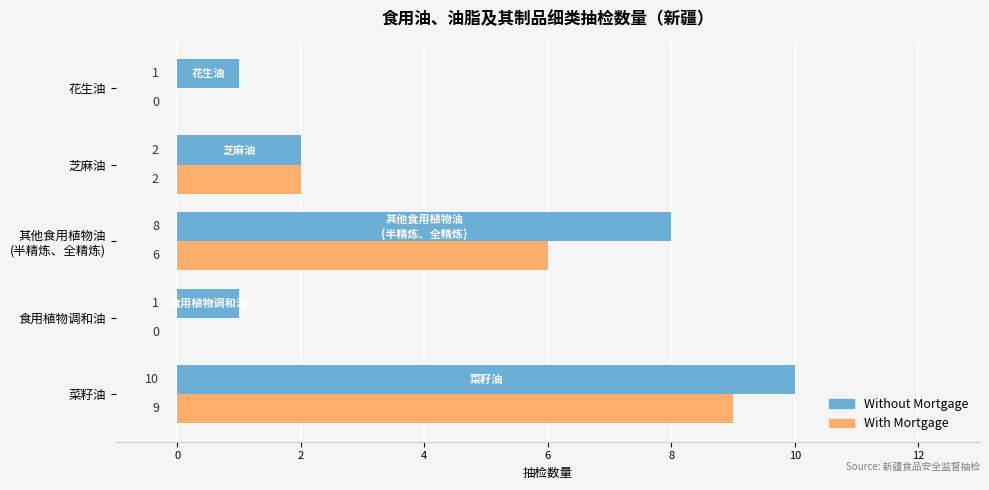

How many Without Mortgage values are between 1 and 8?

4